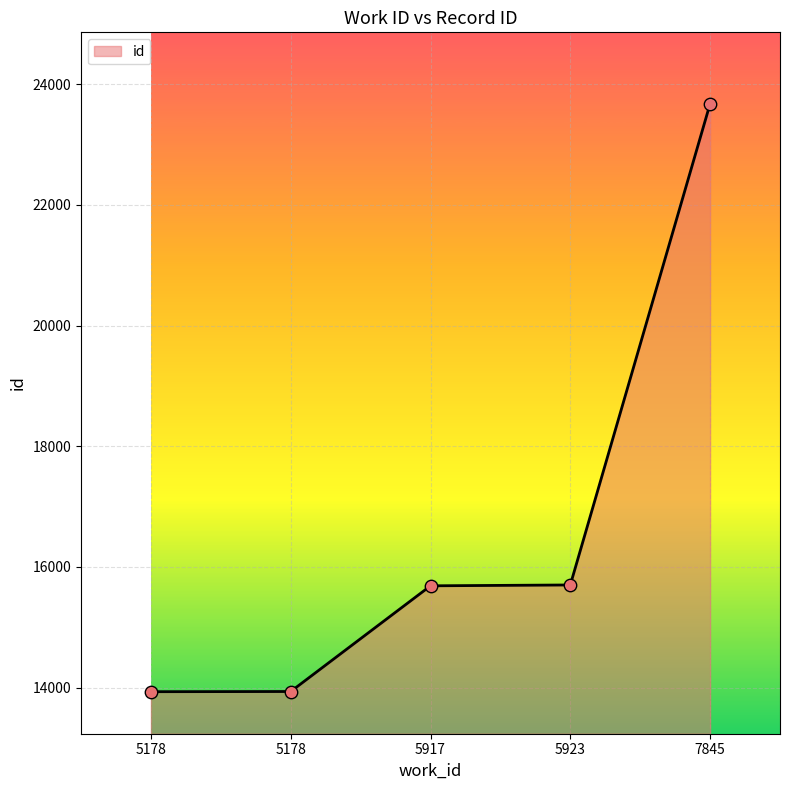

Between 5178 and 5917, which is larger?

5917